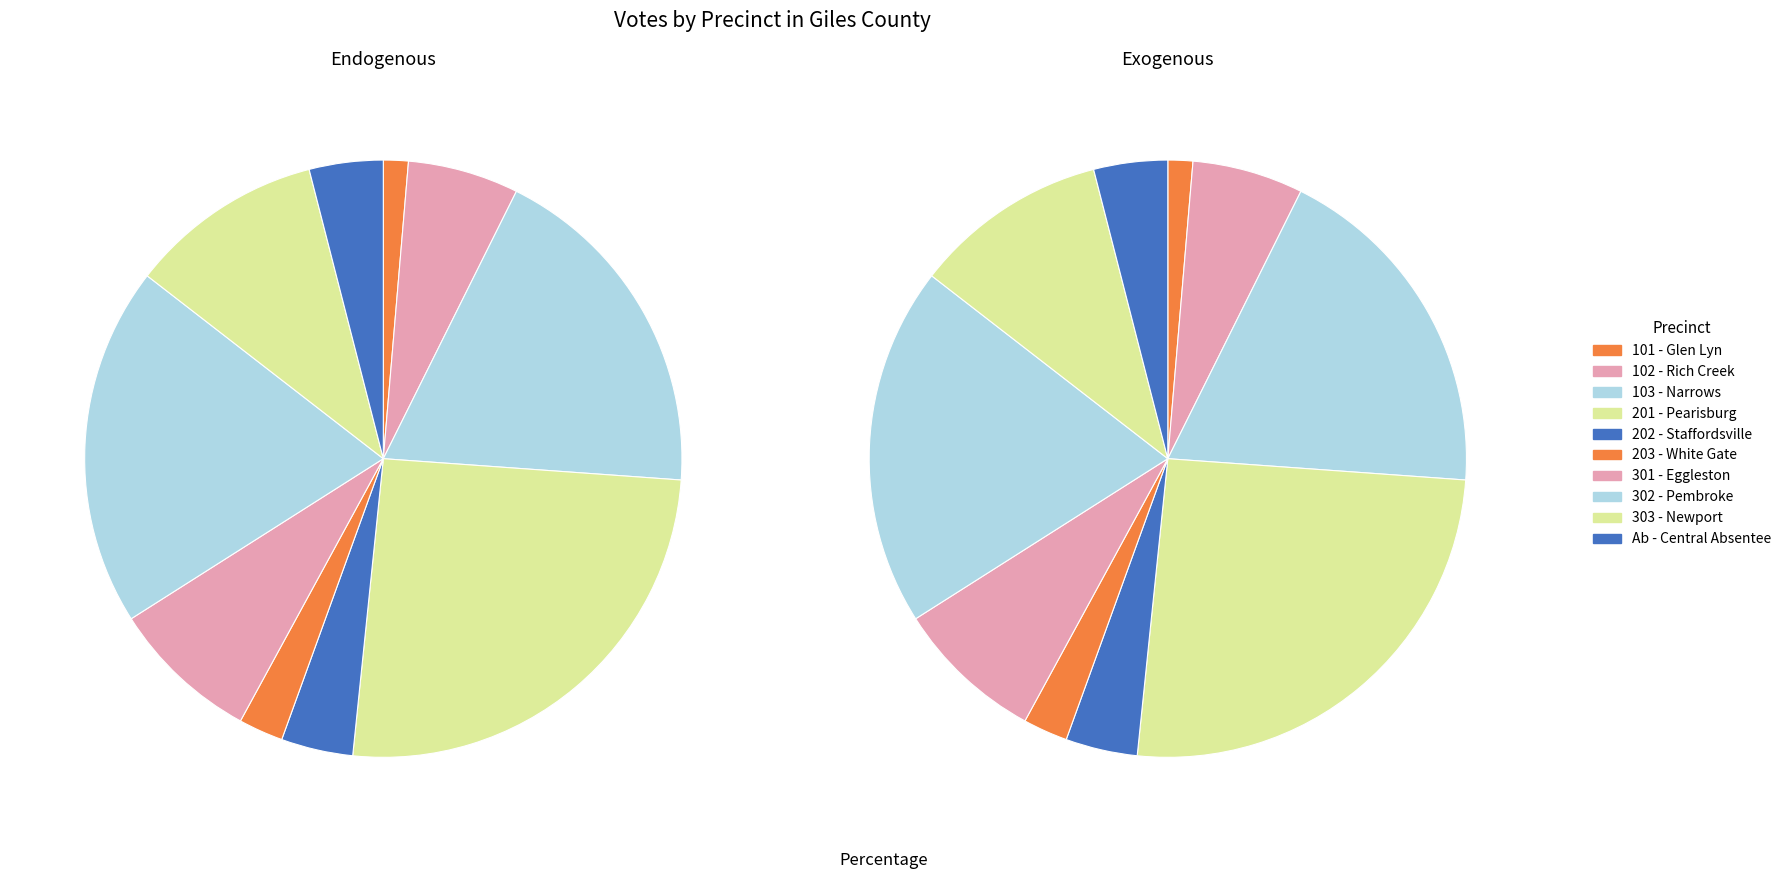

To the nearest percent, what is the combined percentage of 302 - Pembroke and 203 - White Gate?

22%